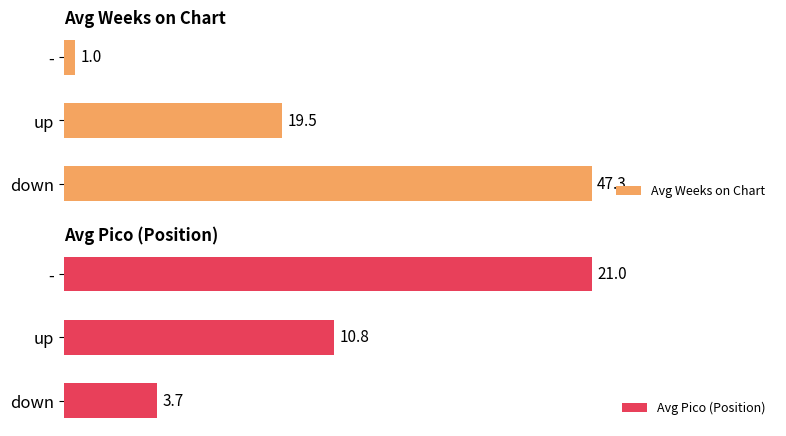

What are all the series names shown in the legend?

Avg Weeks on Chart, Avg Pico (Position)